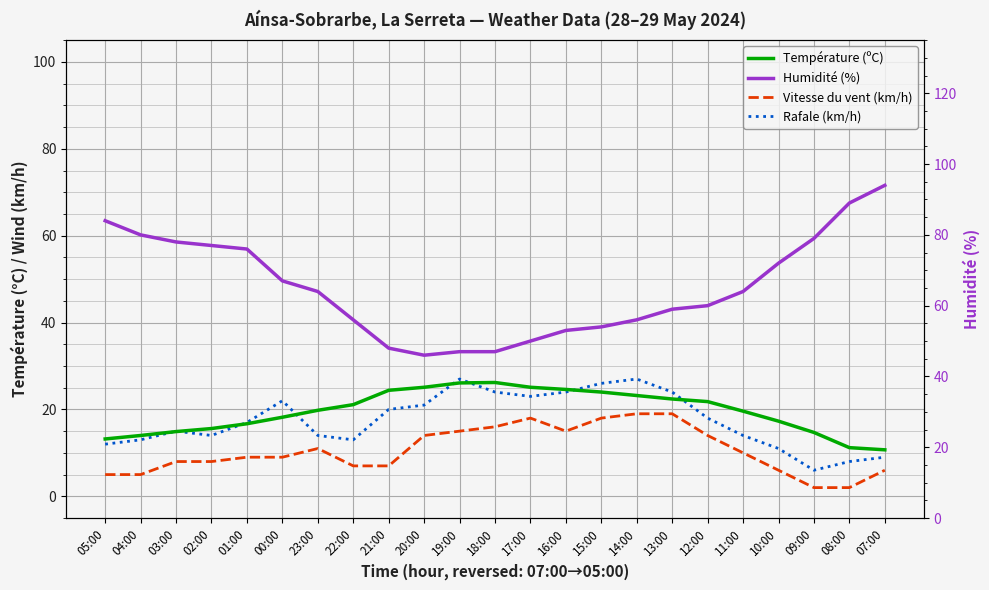

Which category has the highest value in the Rafale (km/h) series?

19:00